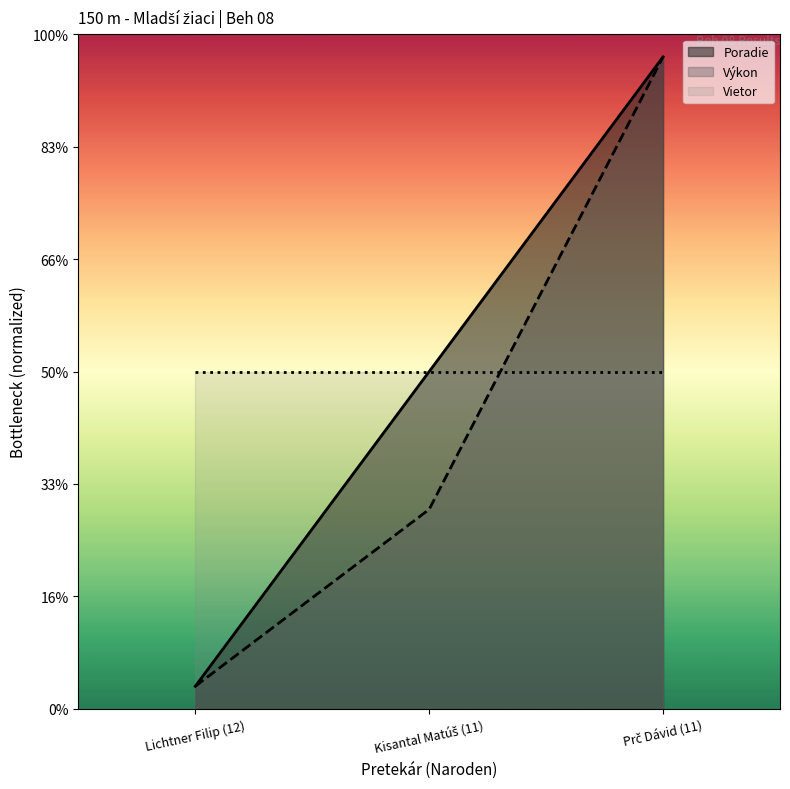

Does the chart display data point markers on the line(s)?

No